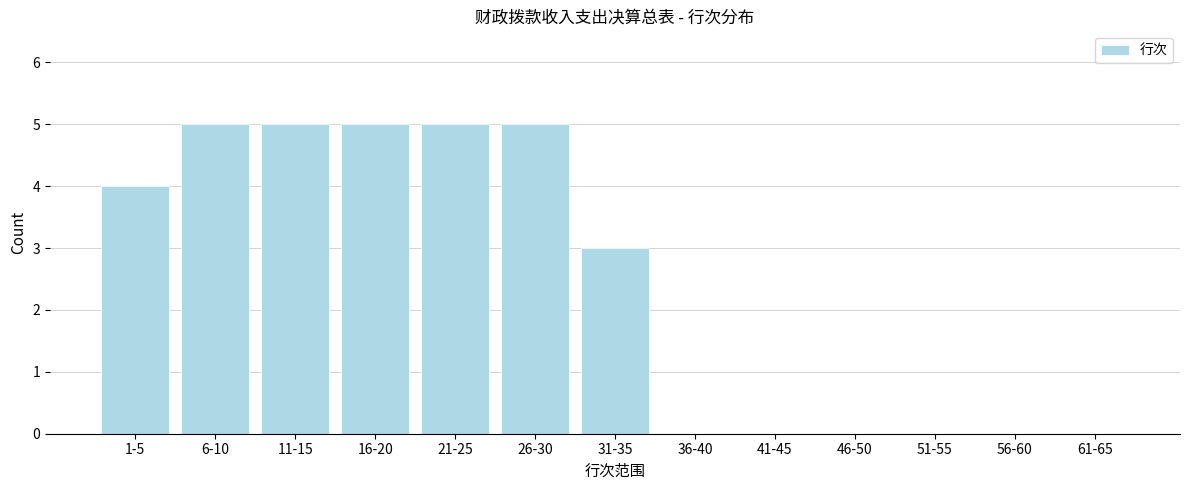

Reading left to right, what are all the values shown in this chart?

1-5=4	6-10=5	11-15=5	16-20=5	21-25=5	26-30=5	31-35=3	36-40=0	41-45=0	46-50=0	51-55=0	56-60=0	61-65=0